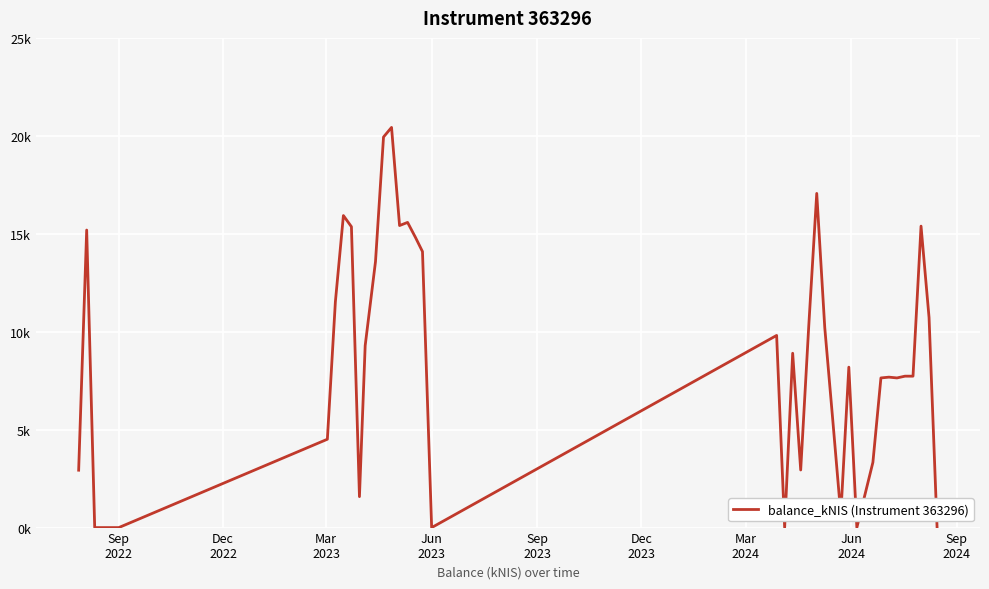

What is the average value?

8.5